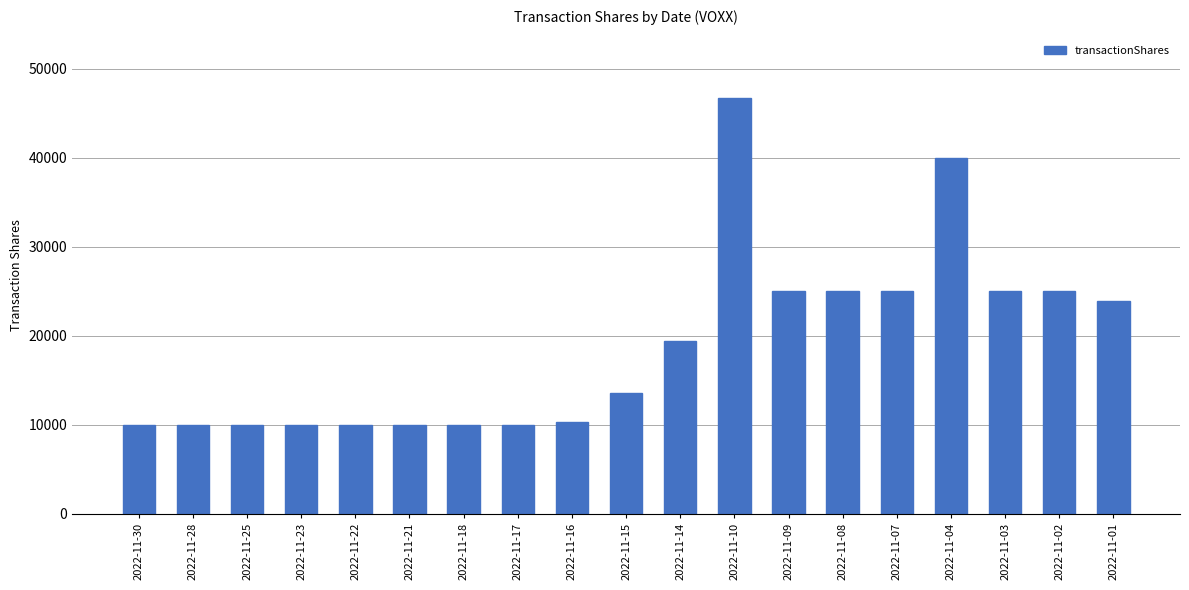

What is the change in value from 2022-11-18 to 2022-11-02?

+15000